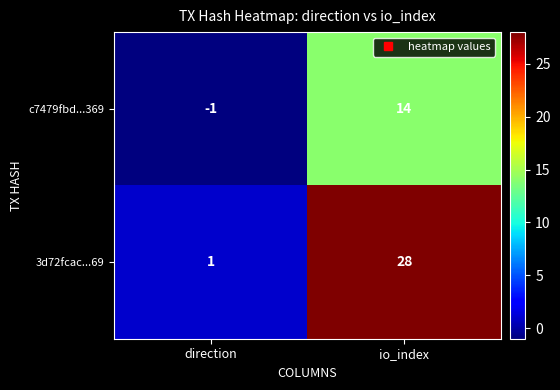

True or false: 3d72fcac...69 has a value of 1 at direction.

True